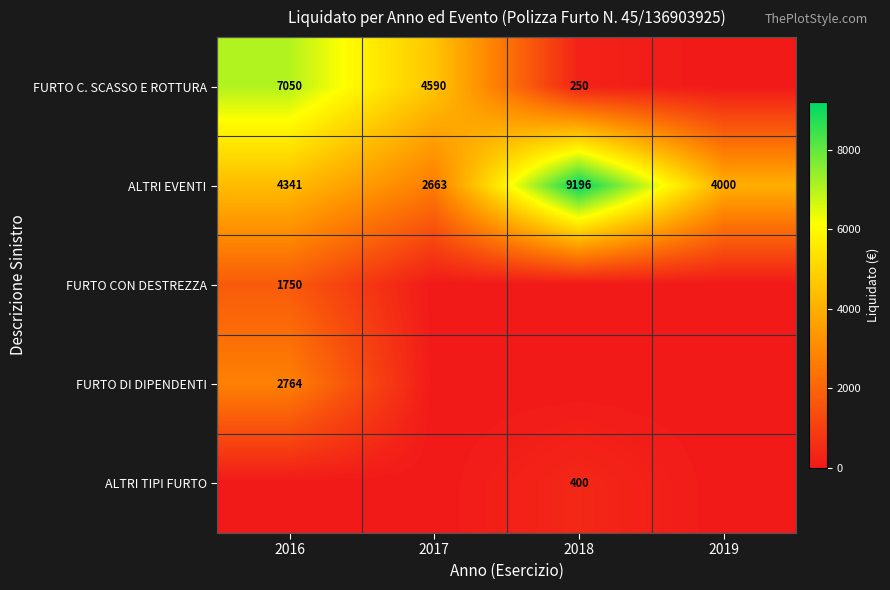

Between 2017 and 2016, which is larger?

2016